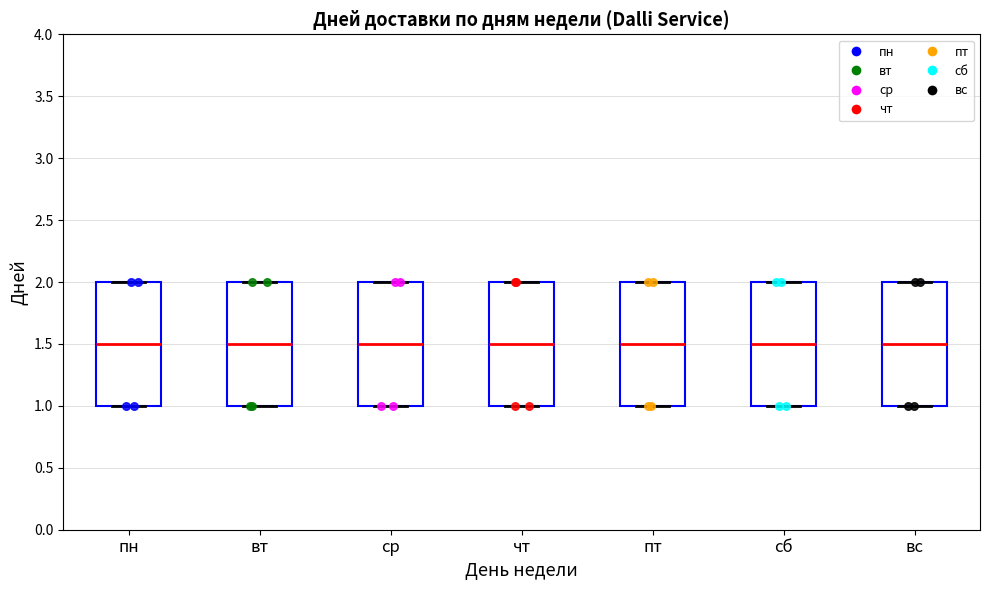

Reading left to right, read every box against the y-axis: the position of its median line, the range the box covers, and the ends of its whiskers. The values are not printed on the chart, so give them approximately, as read against the axis.

пн: median 1.5, box 1.0 to 2.0, whiskers 1.0 to 2.0
вт: median 1.5, box 1.0 to 2.0, whiskers 1.0 to 2.0
ср: median 1.5, box 1.0 to 2.0, whiskers 1.0 to 2.0
чт: median 1.5, box 1.0 to 2.0, whiskers 1.0 to 2.0
пт: median 1.5, box 1.0 to 2.0, whiskers 1.0 to 2.0
сб: median 1.5, box 1.0 to 2.0, whiskers 1.0 to 2.0
вс: median 1.5, box 1.0 to 2.0, whiskers 1.0 to 2.0